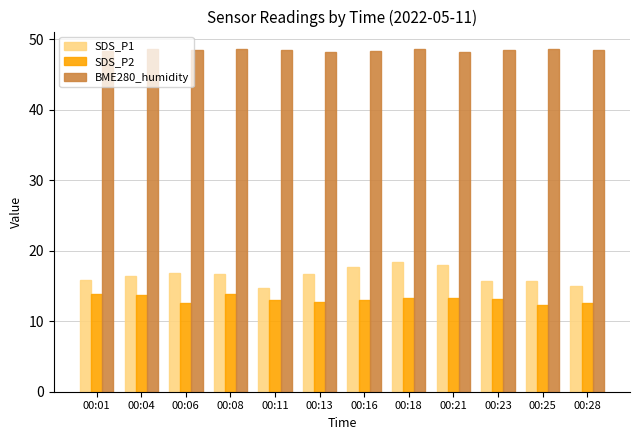

Rank the series at 00:28 from lowest to highest value.

SDS_P2, SDS_P1, BME280_humidity